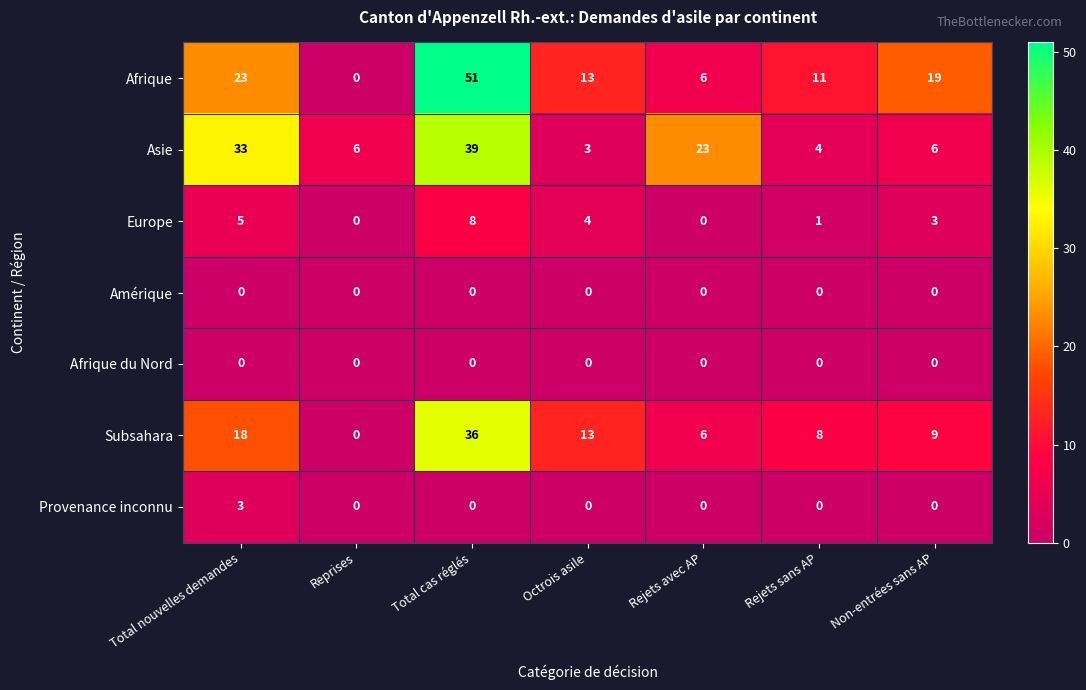

True or false: Europe has a value of 6 at Reprises.

False